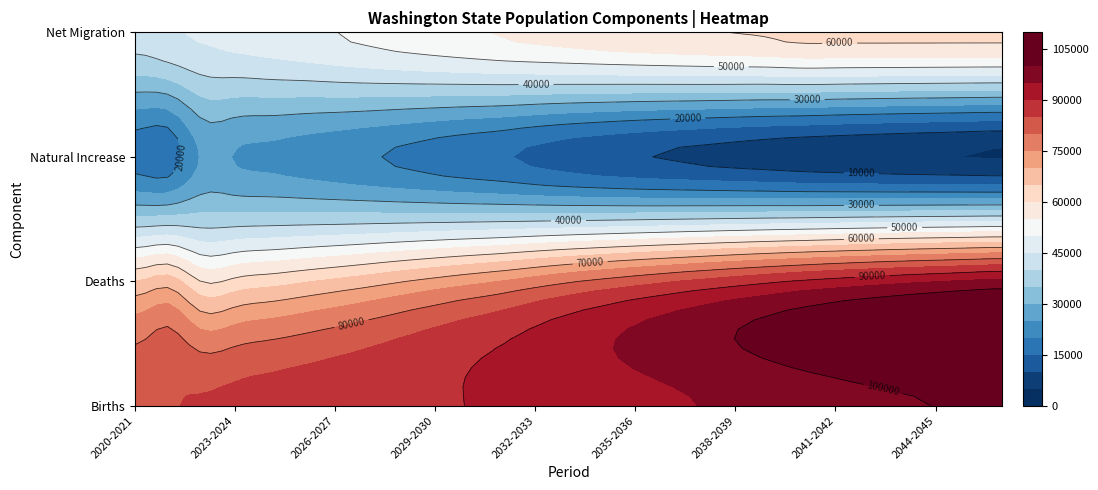

At how many categories does at least one series exceed 94547?

10